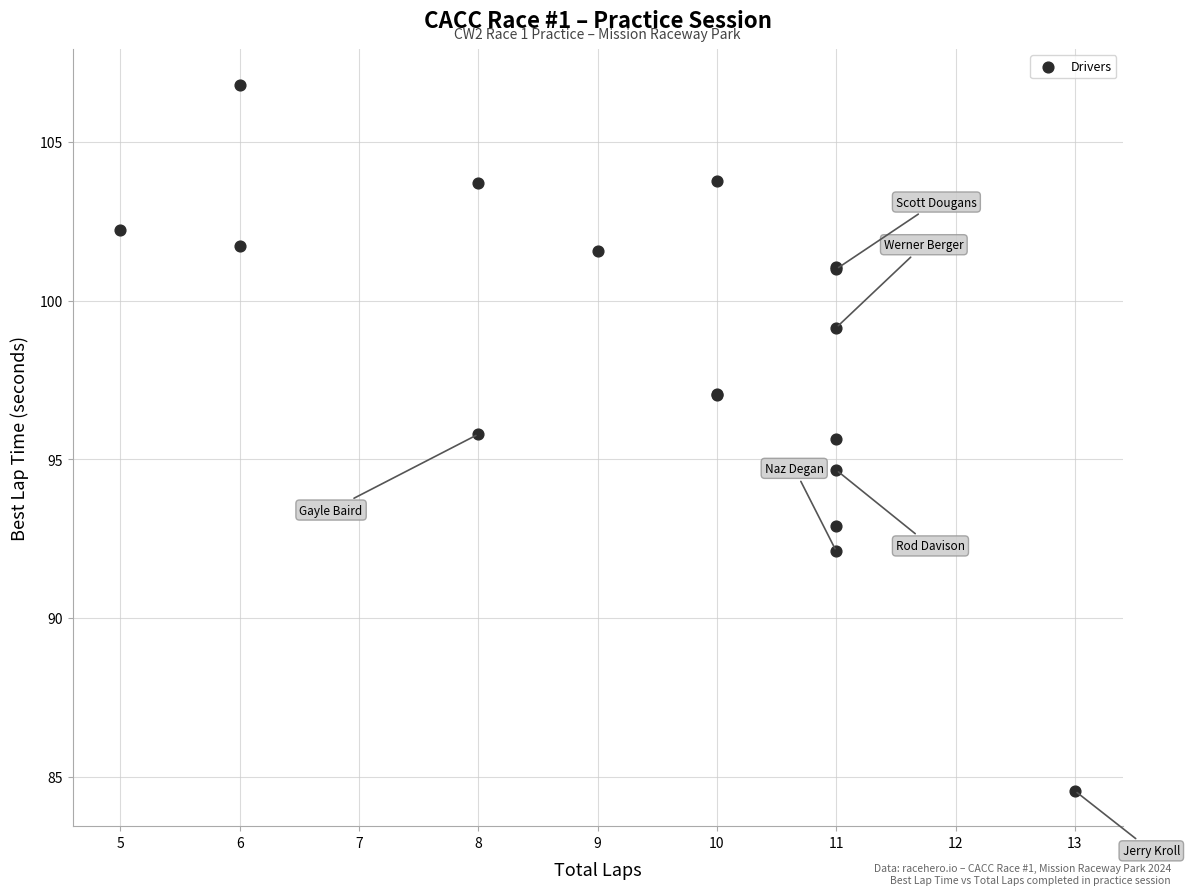

What Y value in the scatter plot is closest to 95?

94.7